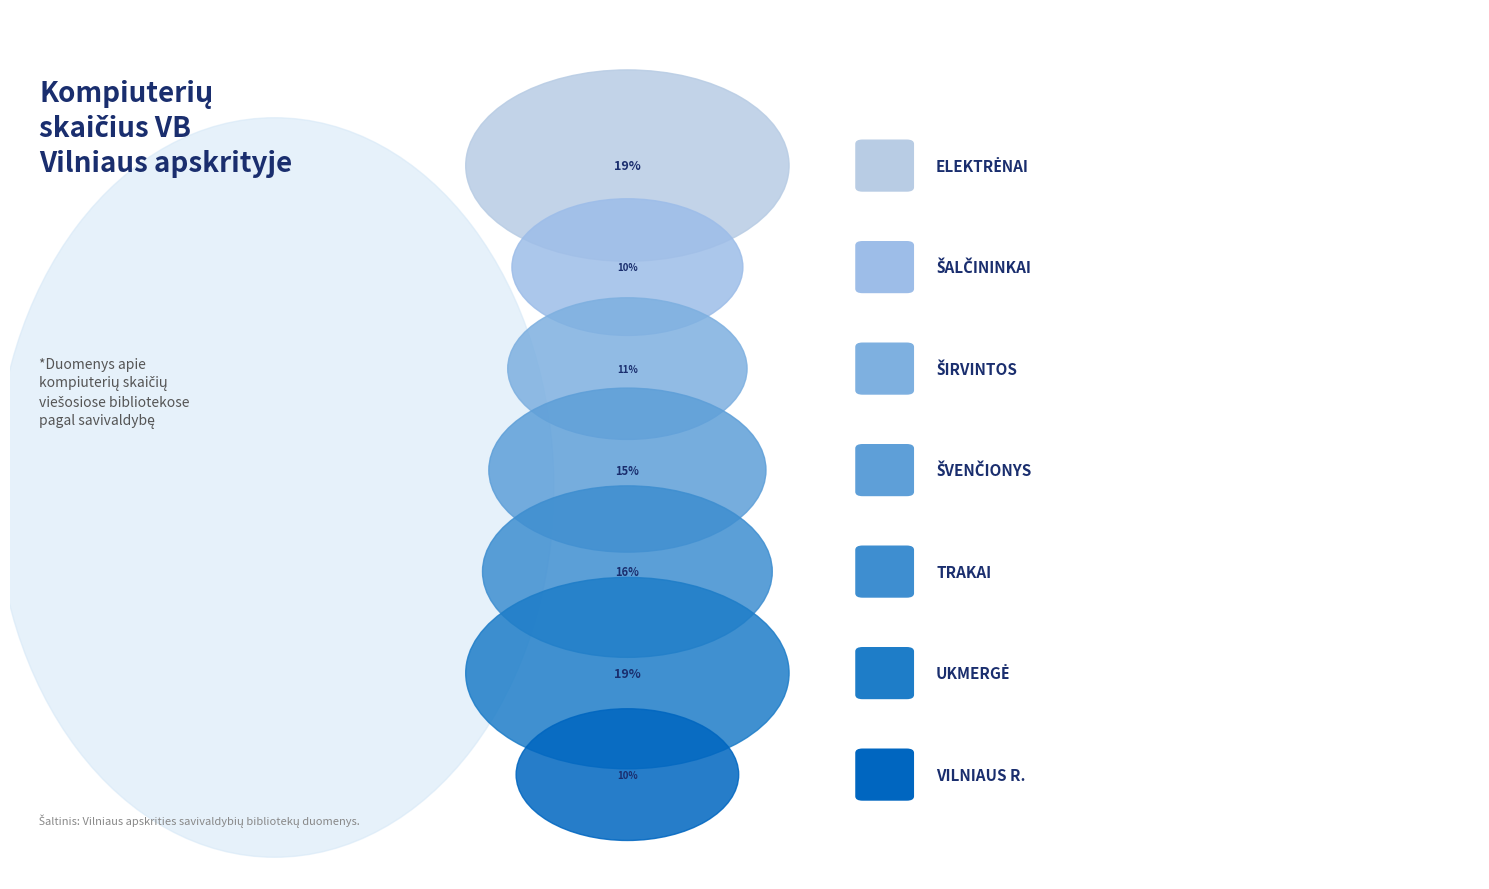

How many segments does this pie chart have?

7